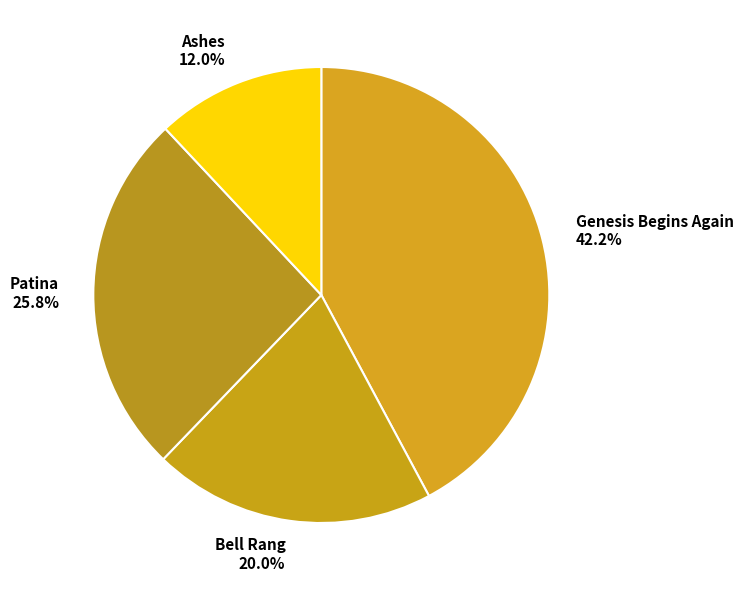

How many segments does this pie chart have?

4